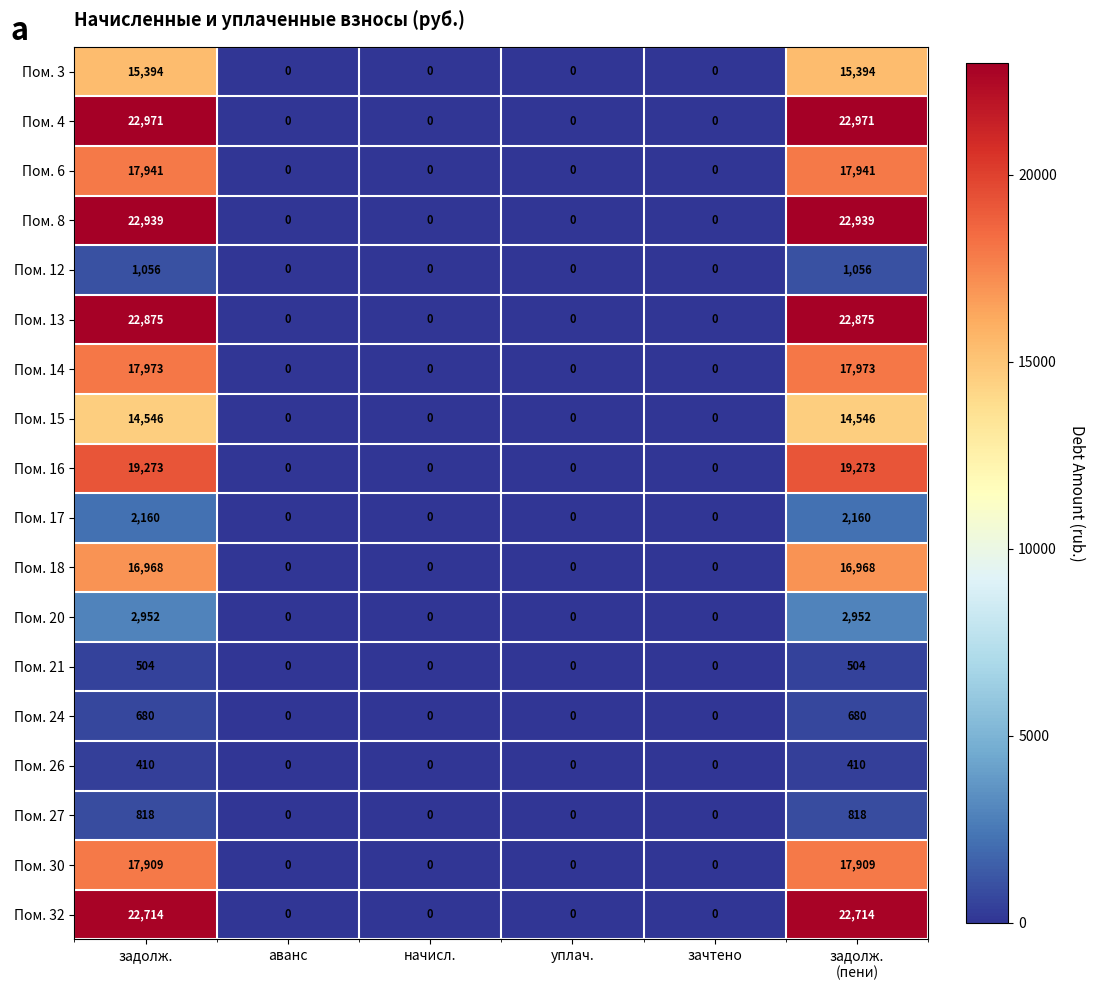

How many Пом. 27 values are between 0 and 818?

6